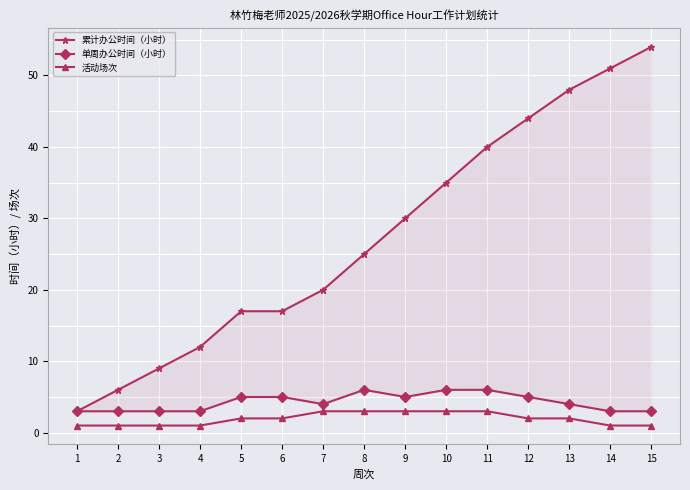

What value does the 活动场次 series have at 6?

2